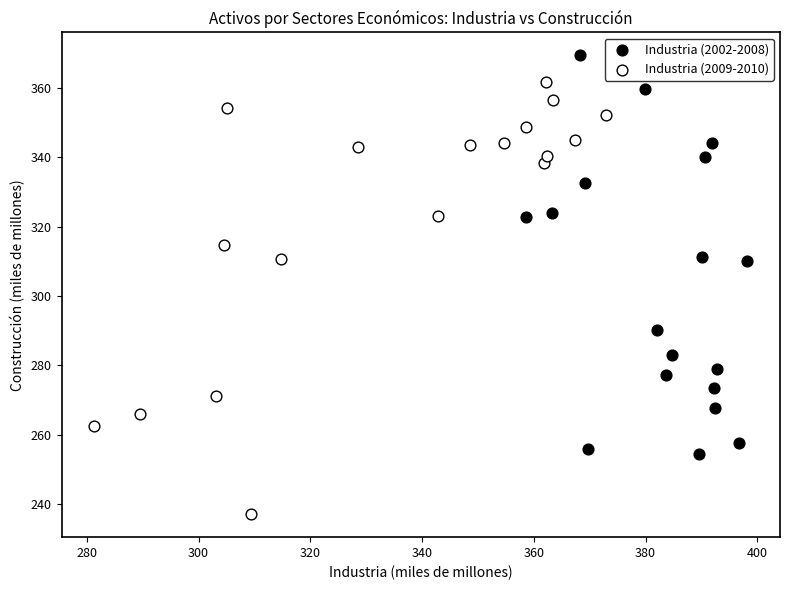

Which series contains the lowest Y value?

Industria (2009-2010)